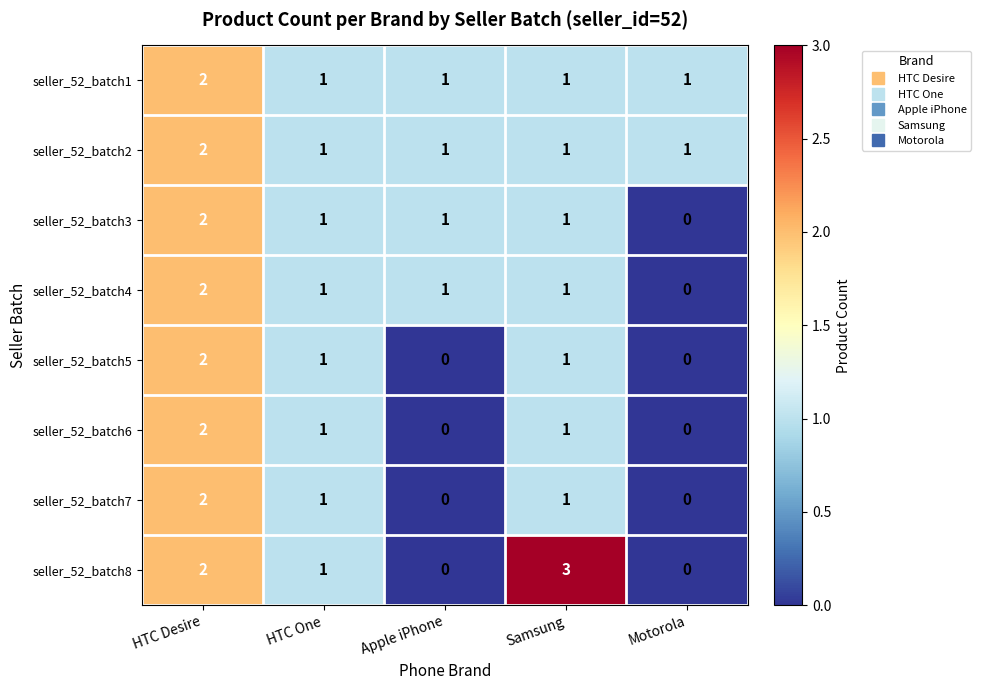

True or false: seller_52_batch5 has a value of 1 at Apple iPhone.

False